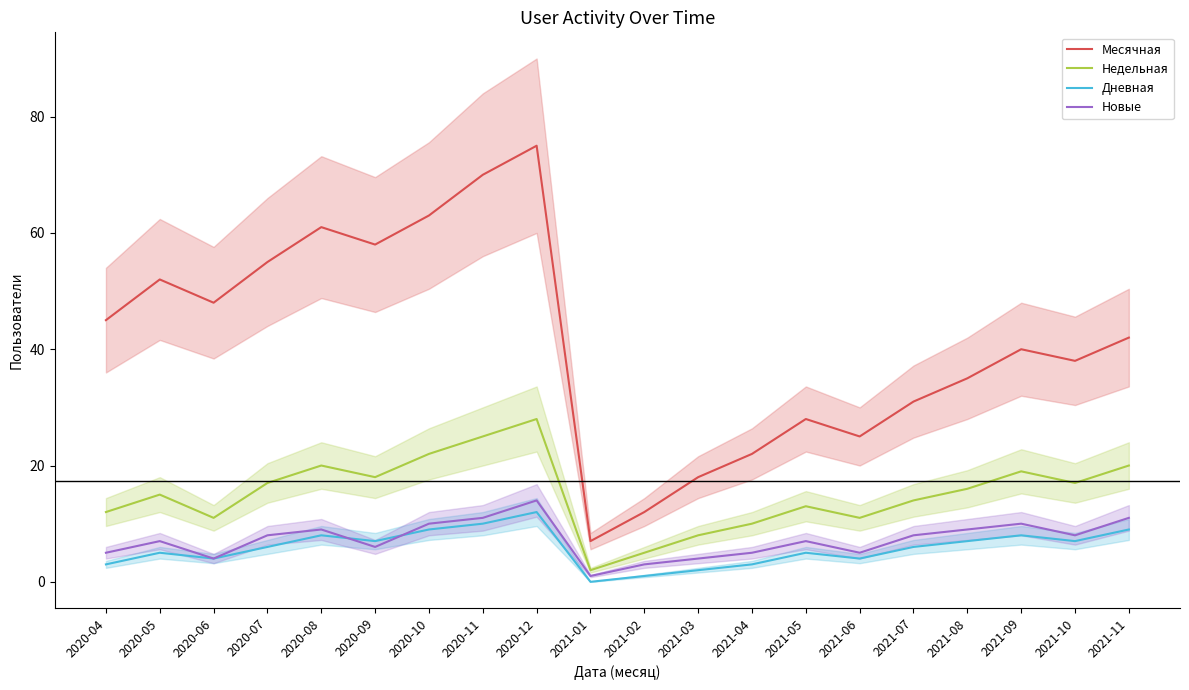

Reading left to right, what are all the values shown in this chart?

Месячная: 2020-04=45	2020-05=52	2020-06=48	2020-07=55	2020-08=61	2020-09=58	2020-10=63	2020-11=70	2020-12=75	2021-01=7	2021-02=12	2021-03=18	2021-04=22	2021-05=28	2021-06=25	2021-07=31	2021-08=35	2021-09=40	2021-10=38	2021-11=42
Недельная: 2020-04=12	2020-05=15	2020-06=11	2020-07=17	2020-08=20	2020-09=18	2020-10=22	2020-11=25	2020-12=28	2021-01=2	2021-02=5	2021-03=8	2021-04=10	2021-05=13	2021-06=11	2021-07=14	2021-08=16	2021-09=19	2021-10=17	2021-11=20
Дневная: 2020-04=3	2020-05=5	2020-06=4	2020-07=6	2020-08=8	2020-09=7	2020-10=9	2020-11=10	2020-12=12	2021-01=0	2021-02=1	2021-03=2	2021-04=3	2021-05=5	2021-06=4	2021-07=6	2021-08=7	2021-09=8	2021-10=7	2021-11=9
Новые: 2020-04=5	2020-05=7	2020-06=4	2020-07=8	2020-08=9	2020-09=6	2020-10=10	2020-11=11	2020-12=14	2021-01=1	2021-02=3	2021-03=4	2021-04=5	2021-05=7	2021-06=5	2021-07=8	2021-08=9	2021-09=10	2021-10=8	2021-11=11